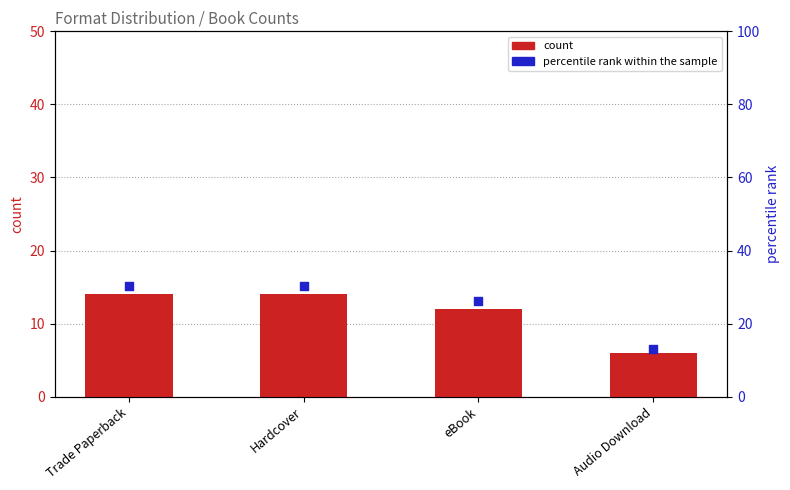

Which series has the widest spread of Y values?

percentile rank within the sample